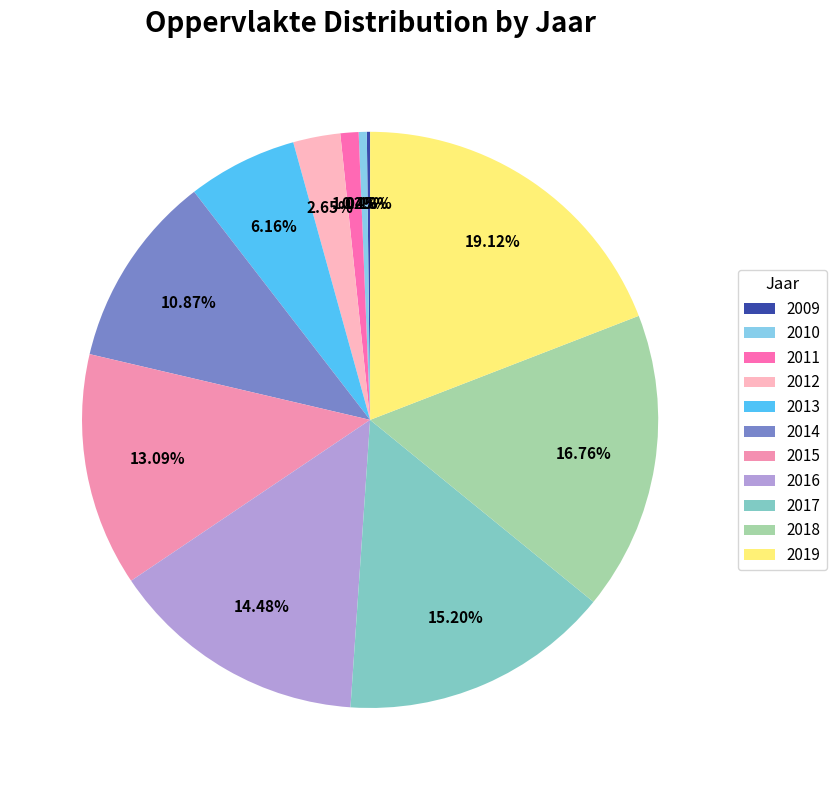

How many segments does this pie chart have?

11